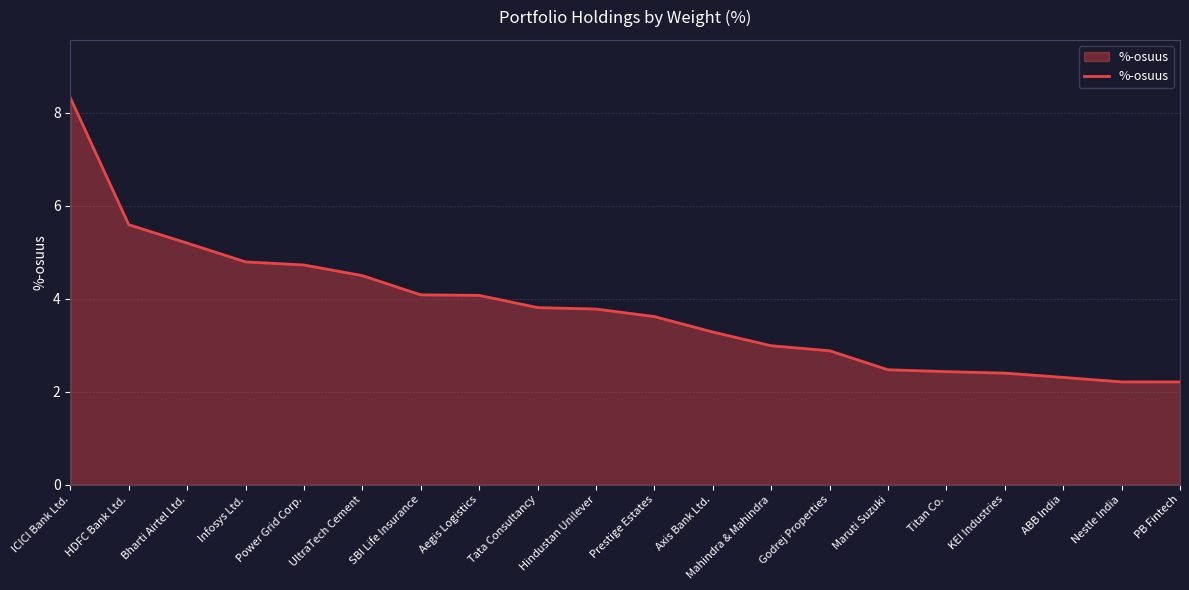

True or false: the data shows 4.1 at SBI Life Insurance.

True